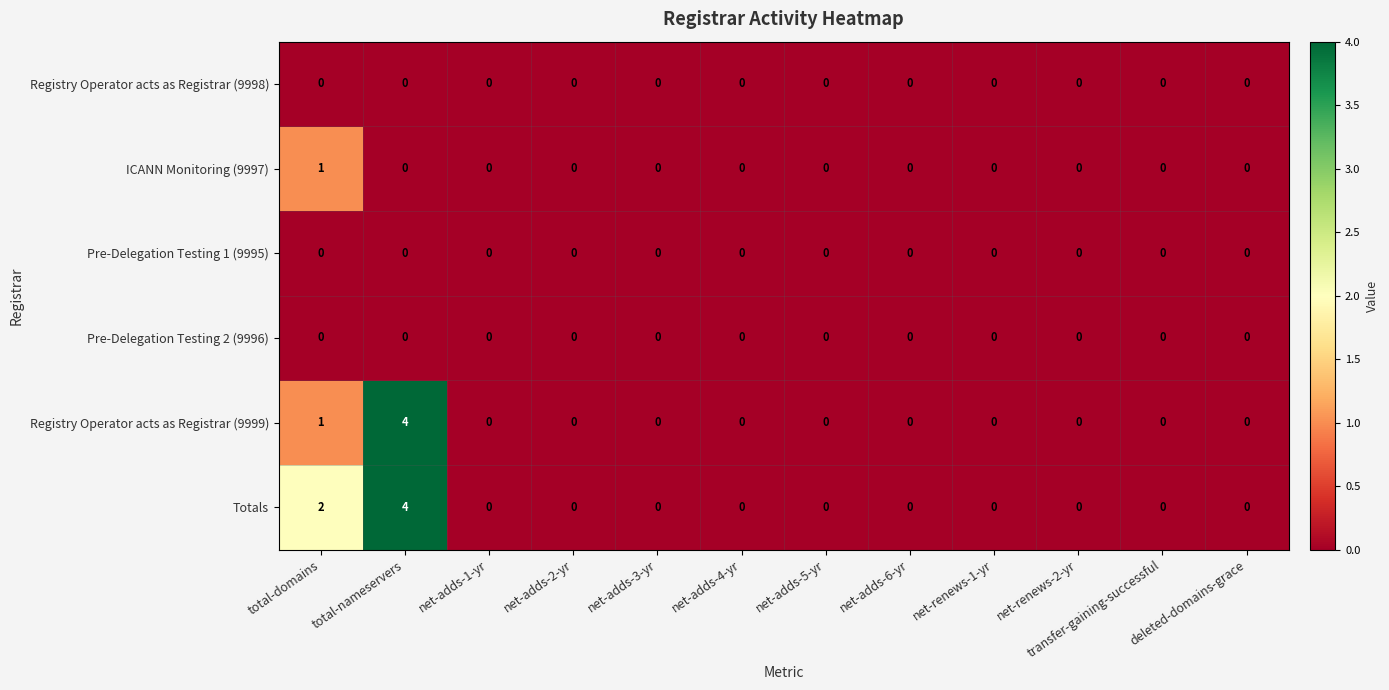

Which series changed the most between total-domains and total-nameservers?

Registry Operator acts as Registrar (9999)